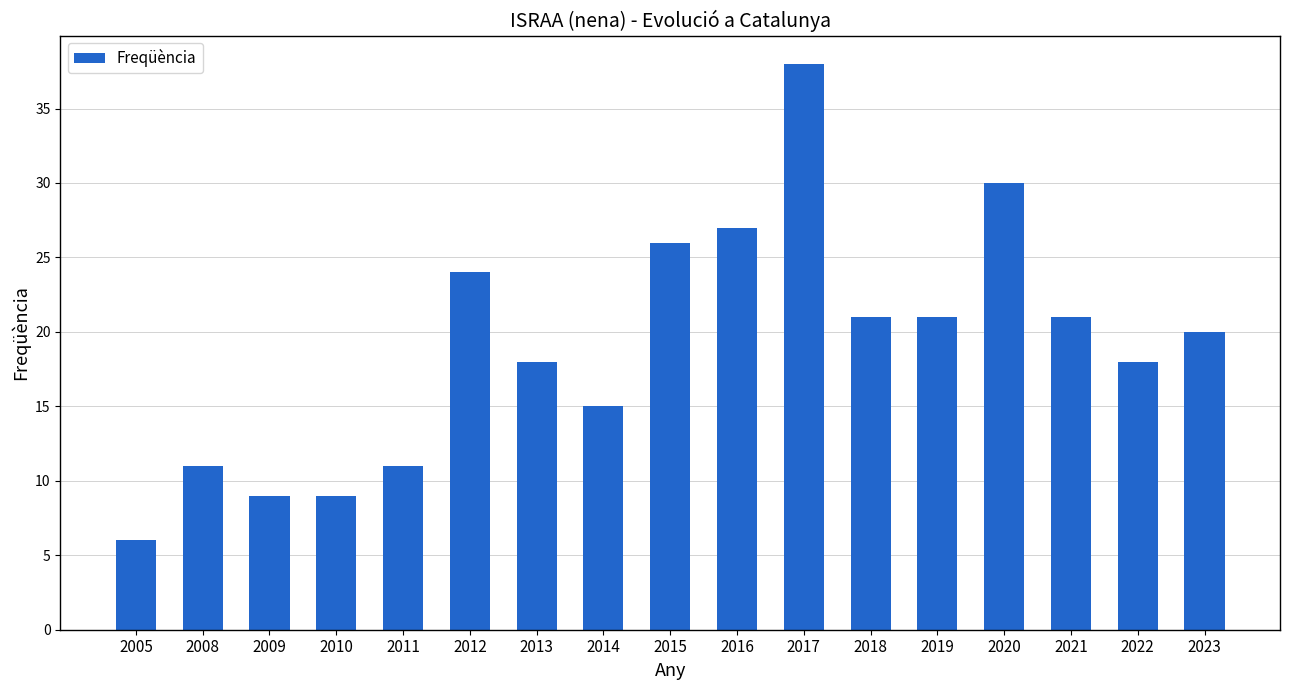

Reading left to right, transcribe all the data shown in this chart.

2005=6	2008=11	2009=9	2010=9	2011=11	2012=24	2013=18	2014=15	2015=26	2016=27	2017=38	2018=21	2019=21	2020=30	2021=21	2022=18	2023=20